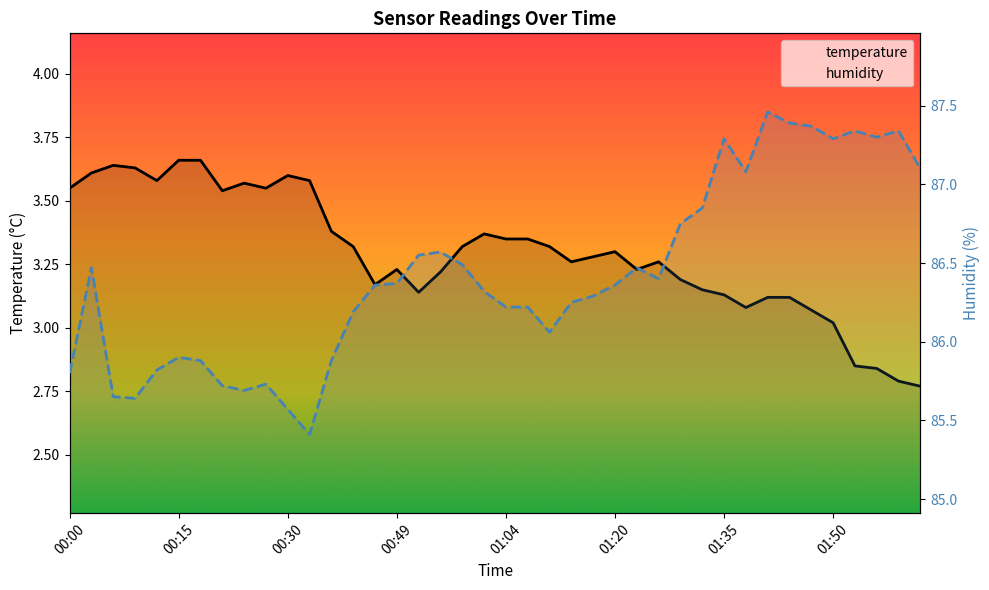

Which series changed the most between 00:43 and 01:14?

humidity